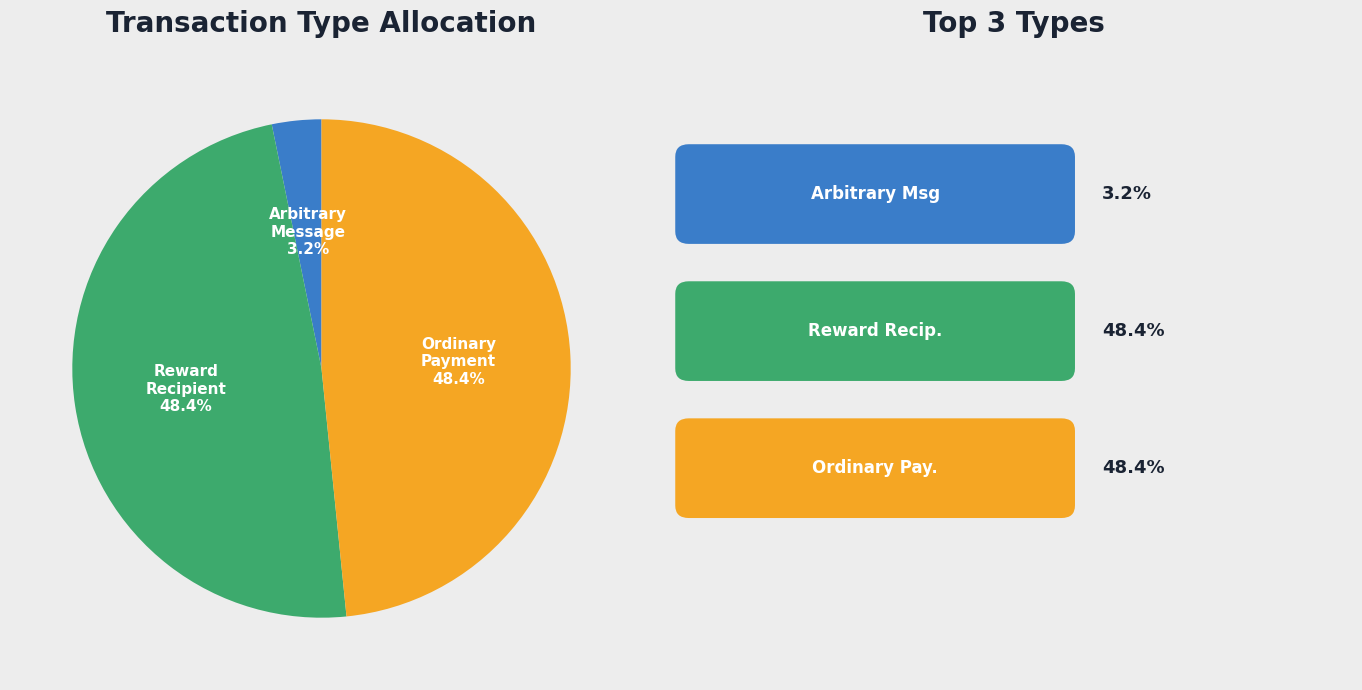

Is there any slice that represents more than half of the pie?

No